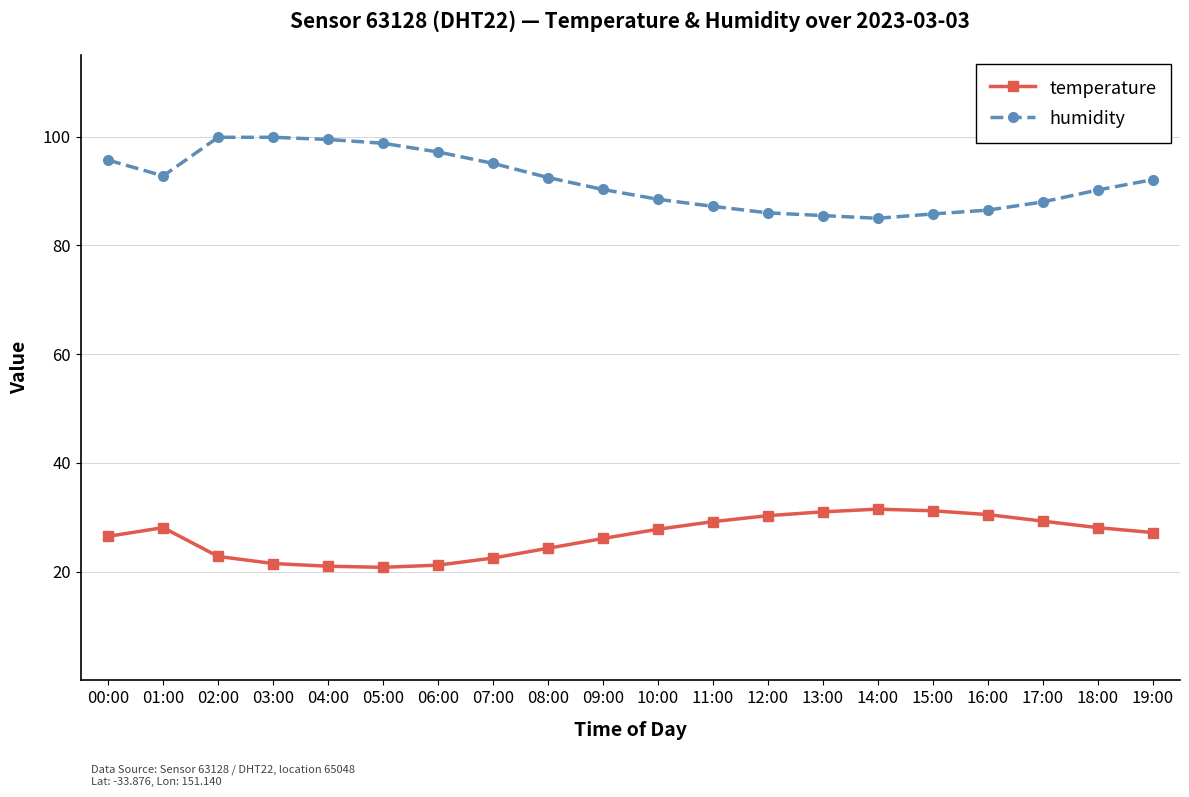

What is the value of the temperature point at the 18th from the left?

29.3